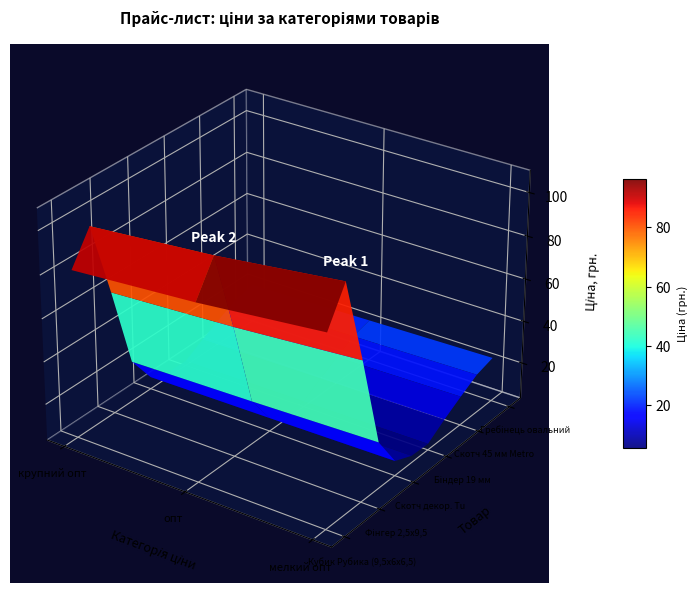

Which series has the widest spread of values?

Кубик Рубика (з таймером)